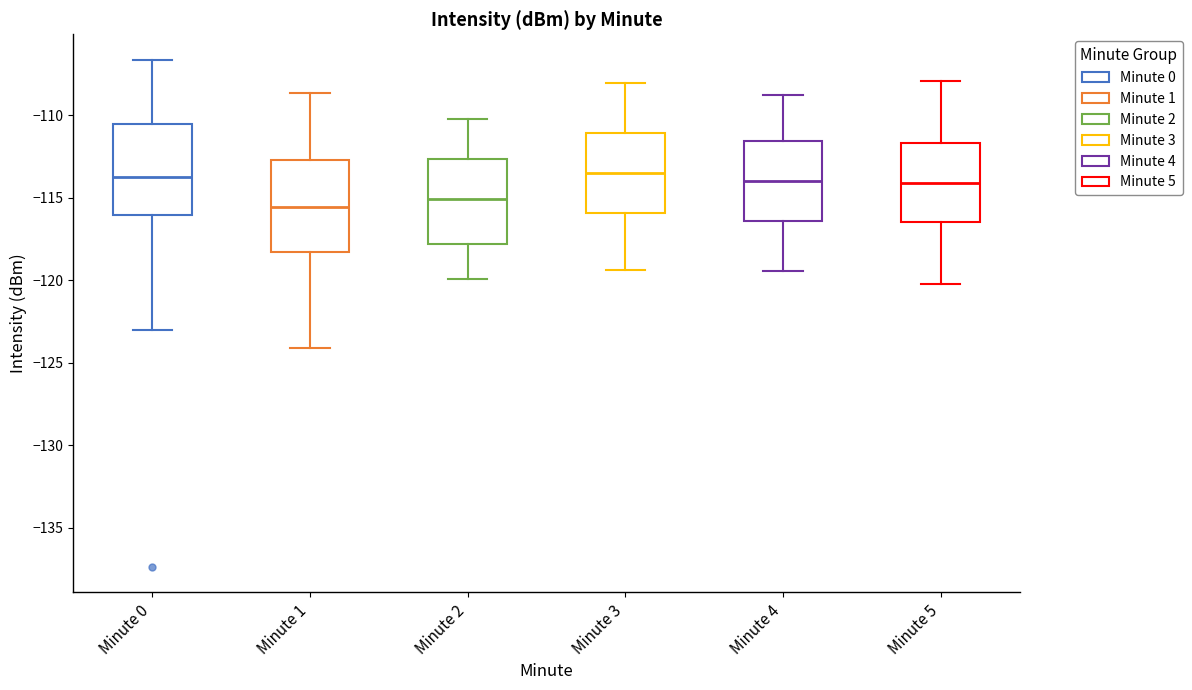

Reading left to right, transcribe this box plot: for each box, give where its median line is, the range the box spans, and where its two whiskers end, as read against the y-axis. The values are not printed on the chart, so give them approximately, as read against the axis.

Minute 0: median -113.5, box -116.0 to -110.5, whiskers -123.0 to -106.5
Minute 1: median -115.5, box -118.5 to -112.5, whiskers -124.0 to -108.5
Minute 2: median -115.0, box -118.0 to -112.5, whiskers -120.0 to -110.0
Minute 3: median -113.5, box -116.0 to -111.0, whiskers -119.5 to -108.0
Minute 4: median -114.0, box -116.5 to -111.5, whiskers -119.5 to -109.0
Minute 5: median -114.0, box -116.5 to -111.5, whiskers -120.0 to -108.0